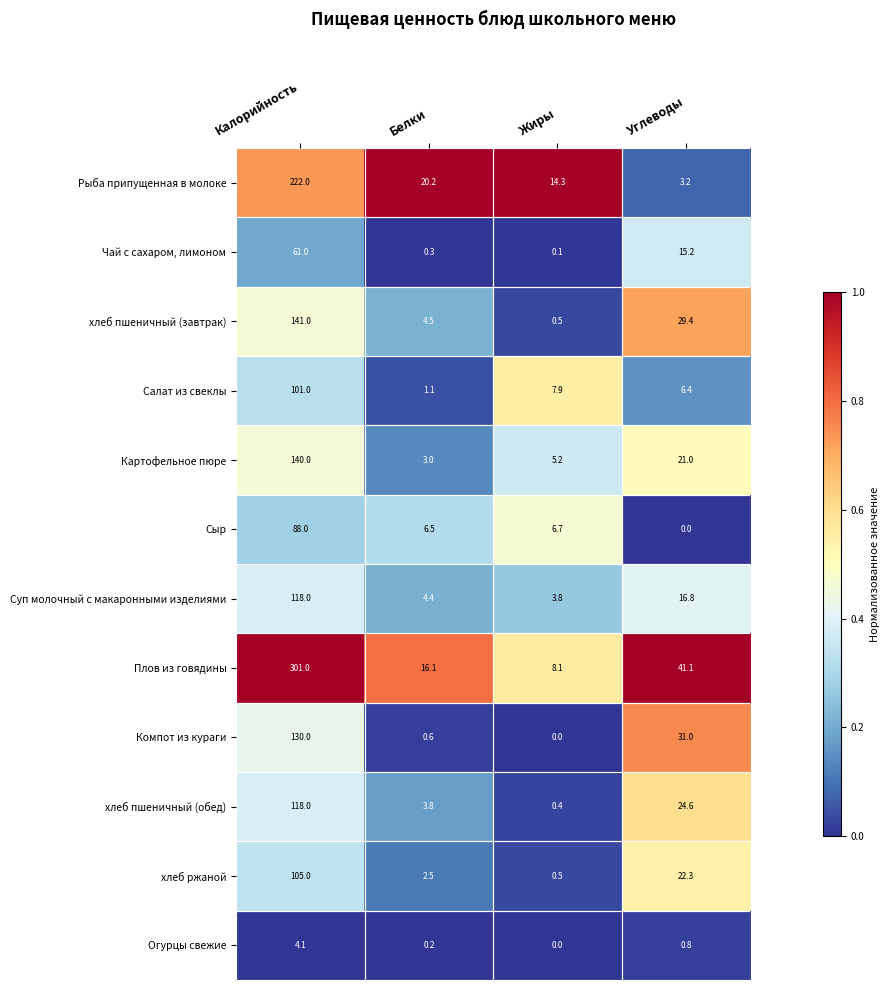

The хлеб пшеничный (обед) series shows 71.6 at Калорийность. True or false?

False